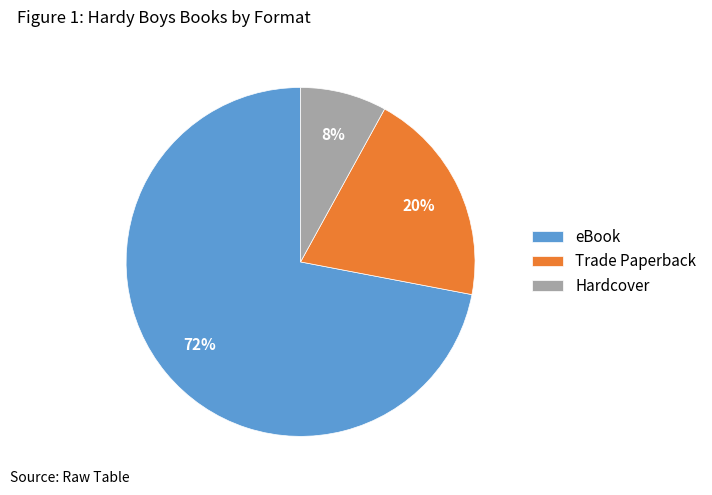

Do Trade Paperback and Hardcover together represent more than half of the pie?

No